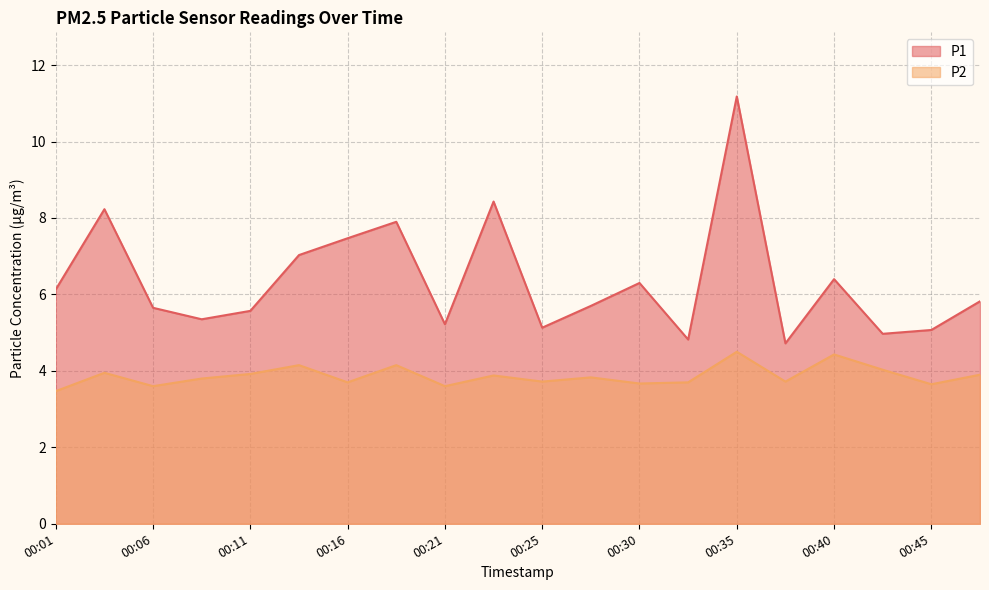

How many lines are shown in the chart?

2